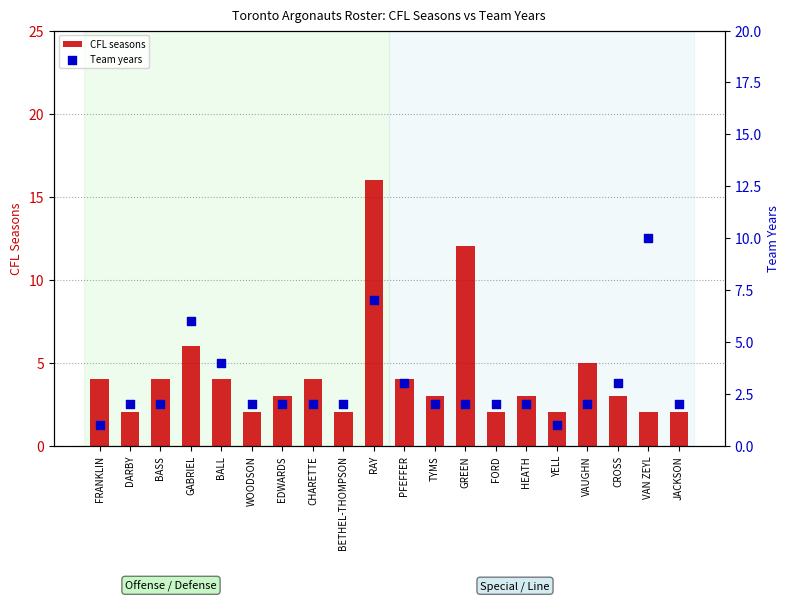

Which series has the largest total across all categories?

CFL seasons